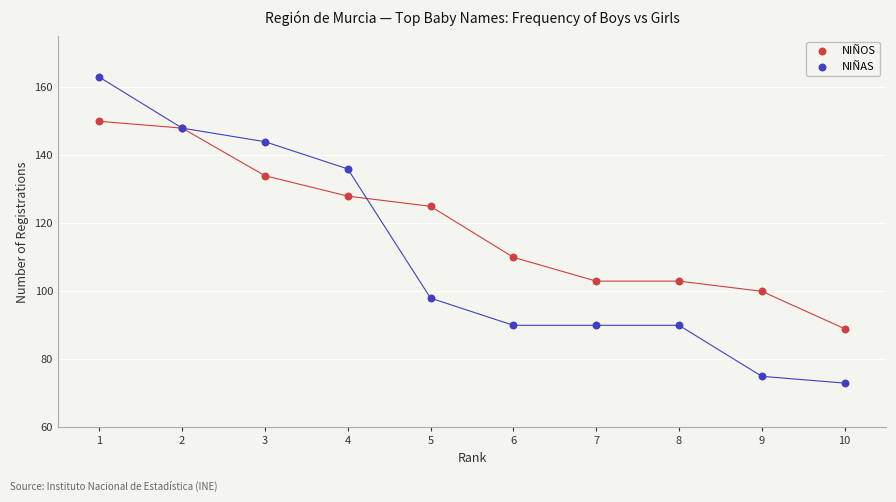

In the NIÑOS series, what Y value is closest to 119?

125